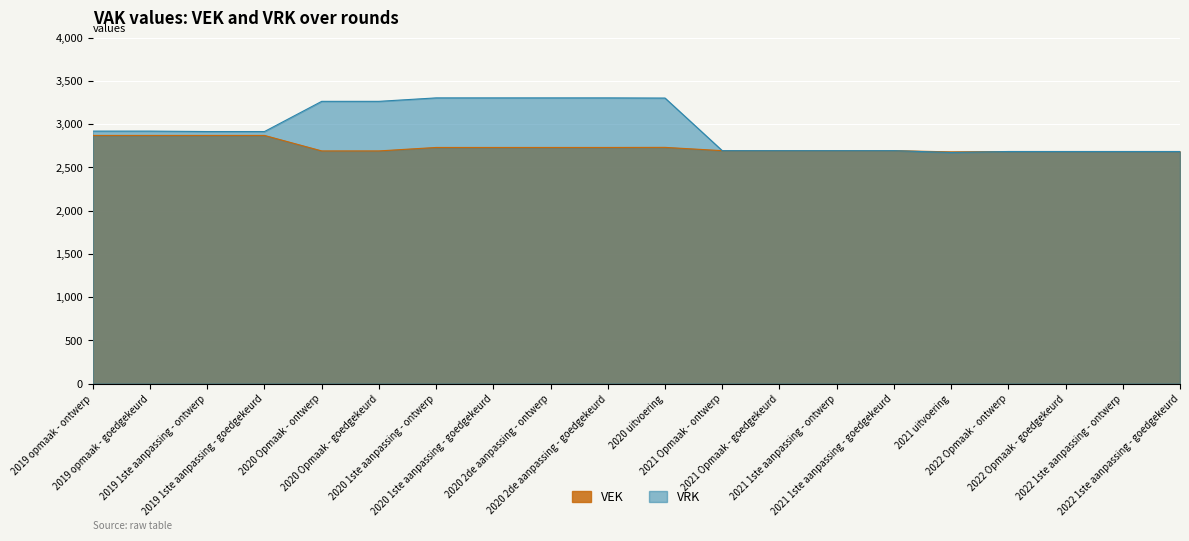

Reading left to right, transcribe all the data shown in this chart.

VEK: 2869	2869	2869	2869	2690	2690	2730	2730	2730	2730	2731	2693	2693	2693	2693	2679	2683	2683	2683	2683
VRK: 2919	2919	2914	2914	3263	3263	3303	3303	3303	3303	3301	2693	2693	2693	2693	2672	2683	2683	2683	2683